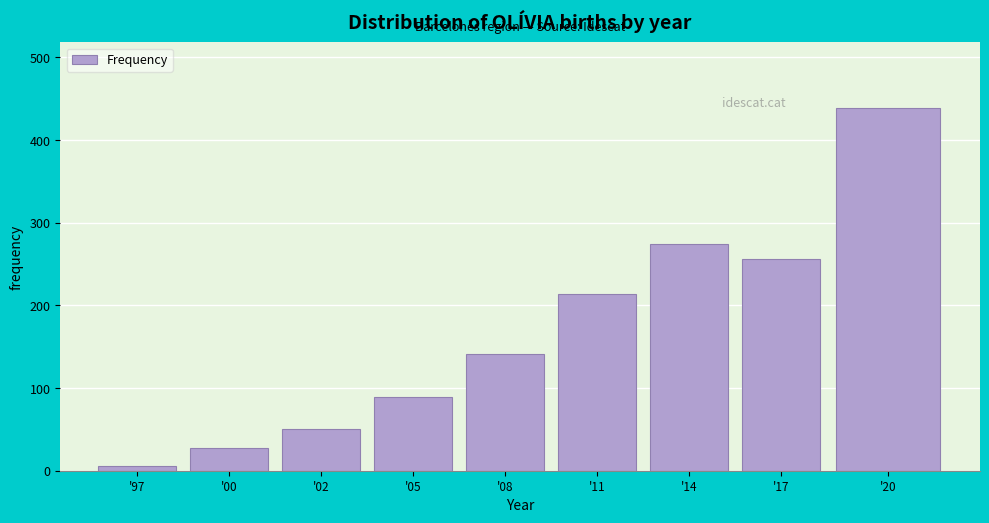

Reading left to right, what are all the values shown in this chart?

6	27	50	89	141	214	274	256	439